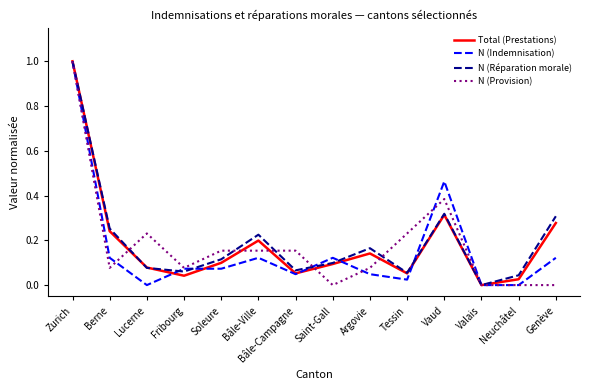

What position from the left is Soleure?

5